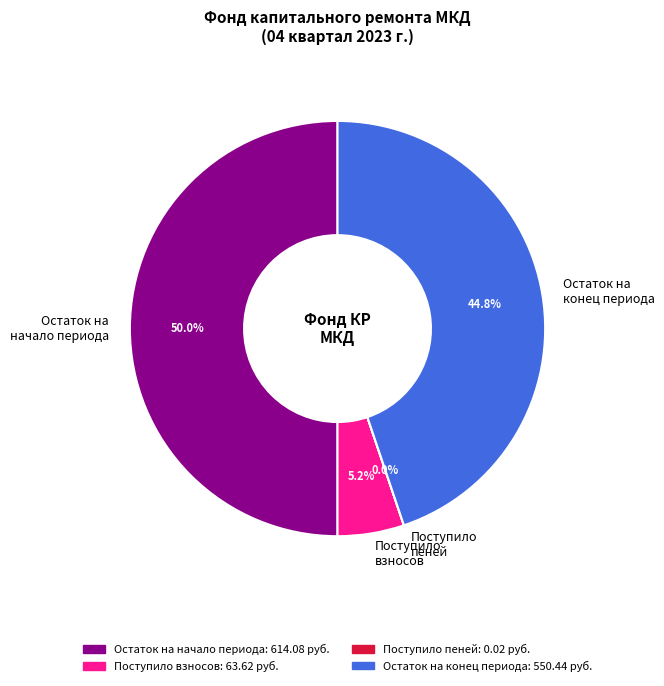

Which slice is the largest?

Остаток на начало периода